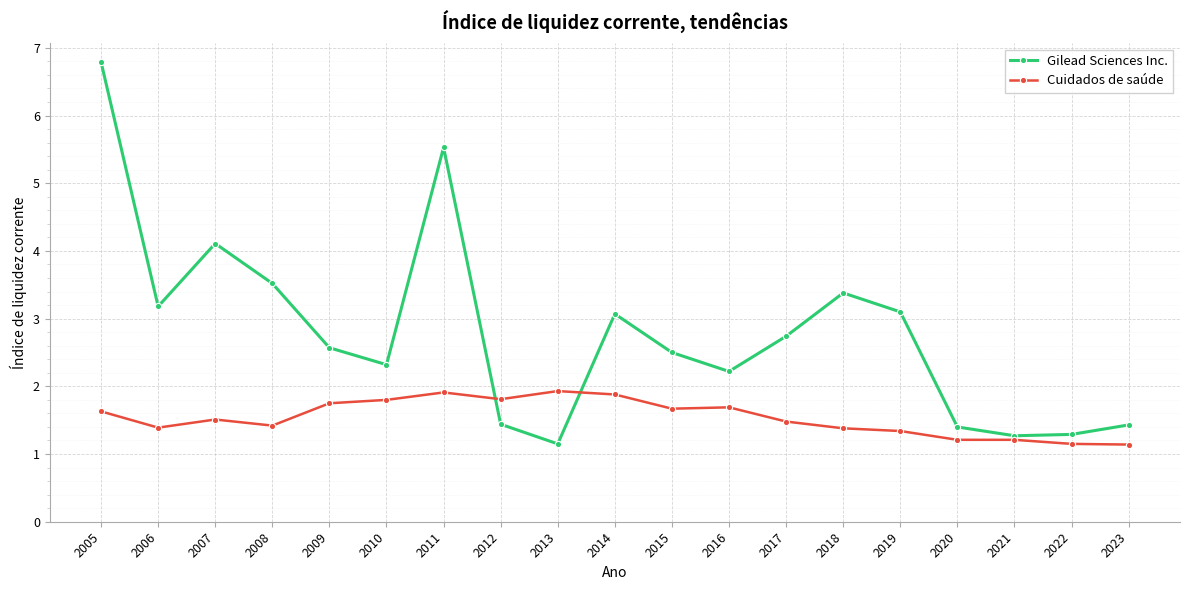

True or false: Gilead Sciences Inc. has more than 0 interior local peaks.

True